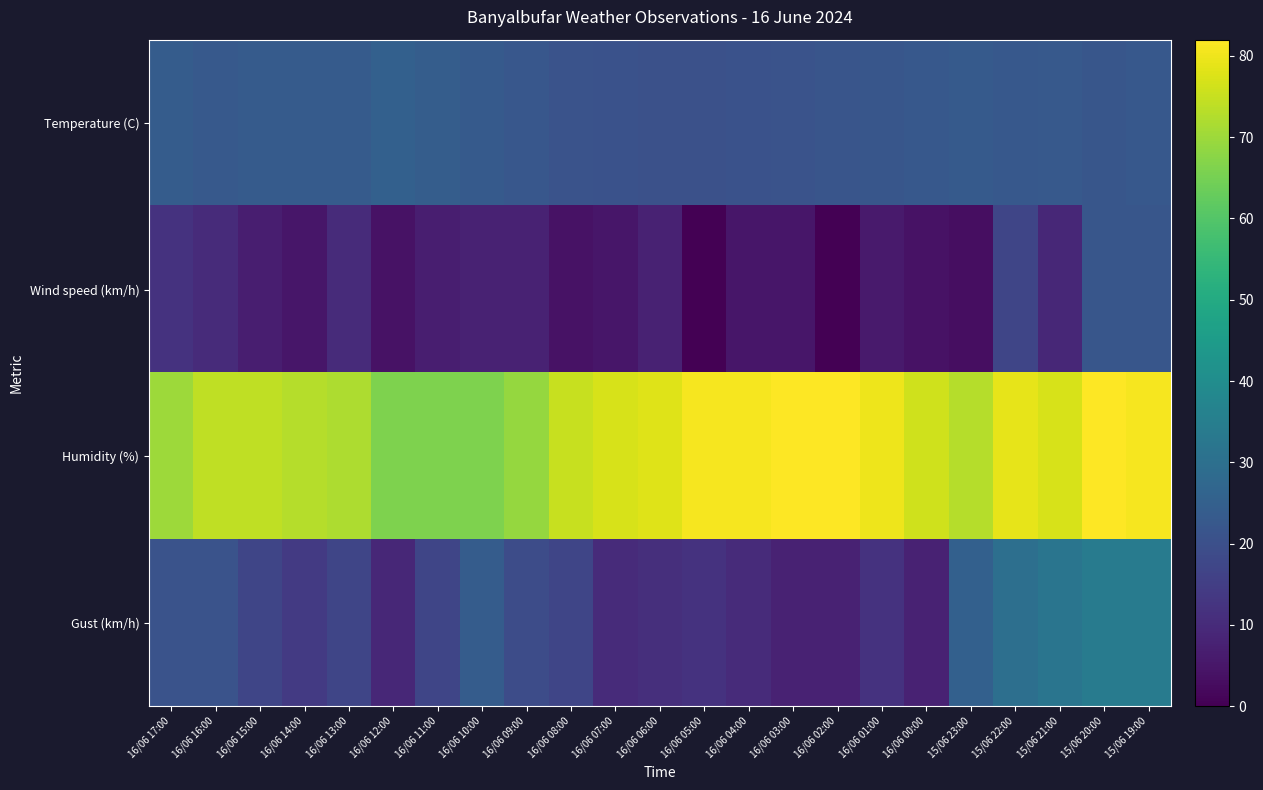

What is the spread (max minus min) of values at 16/06 06:00?

70.0